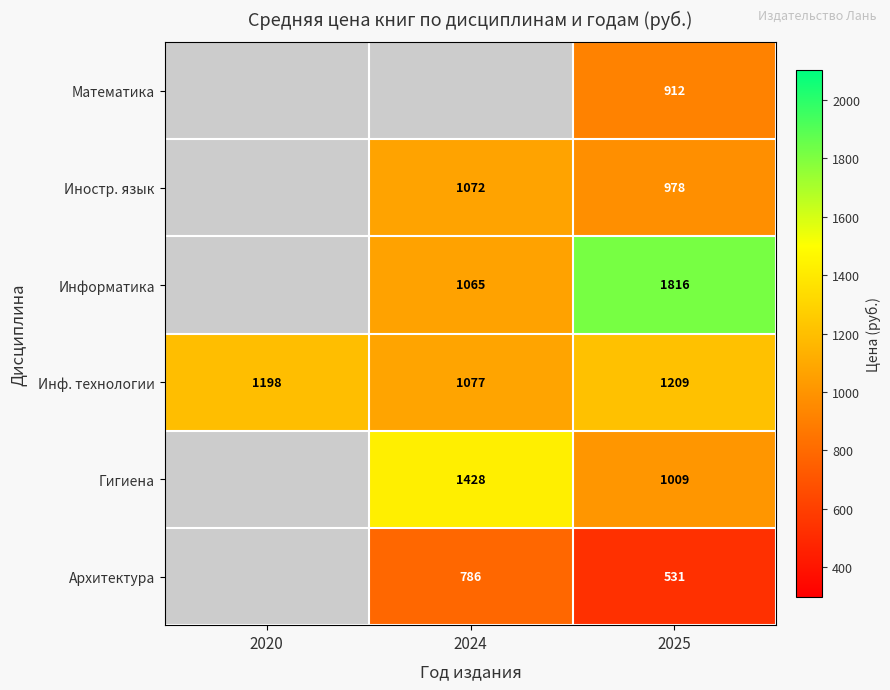

The Архитектура series shows 910 at 2025. True or false?

False